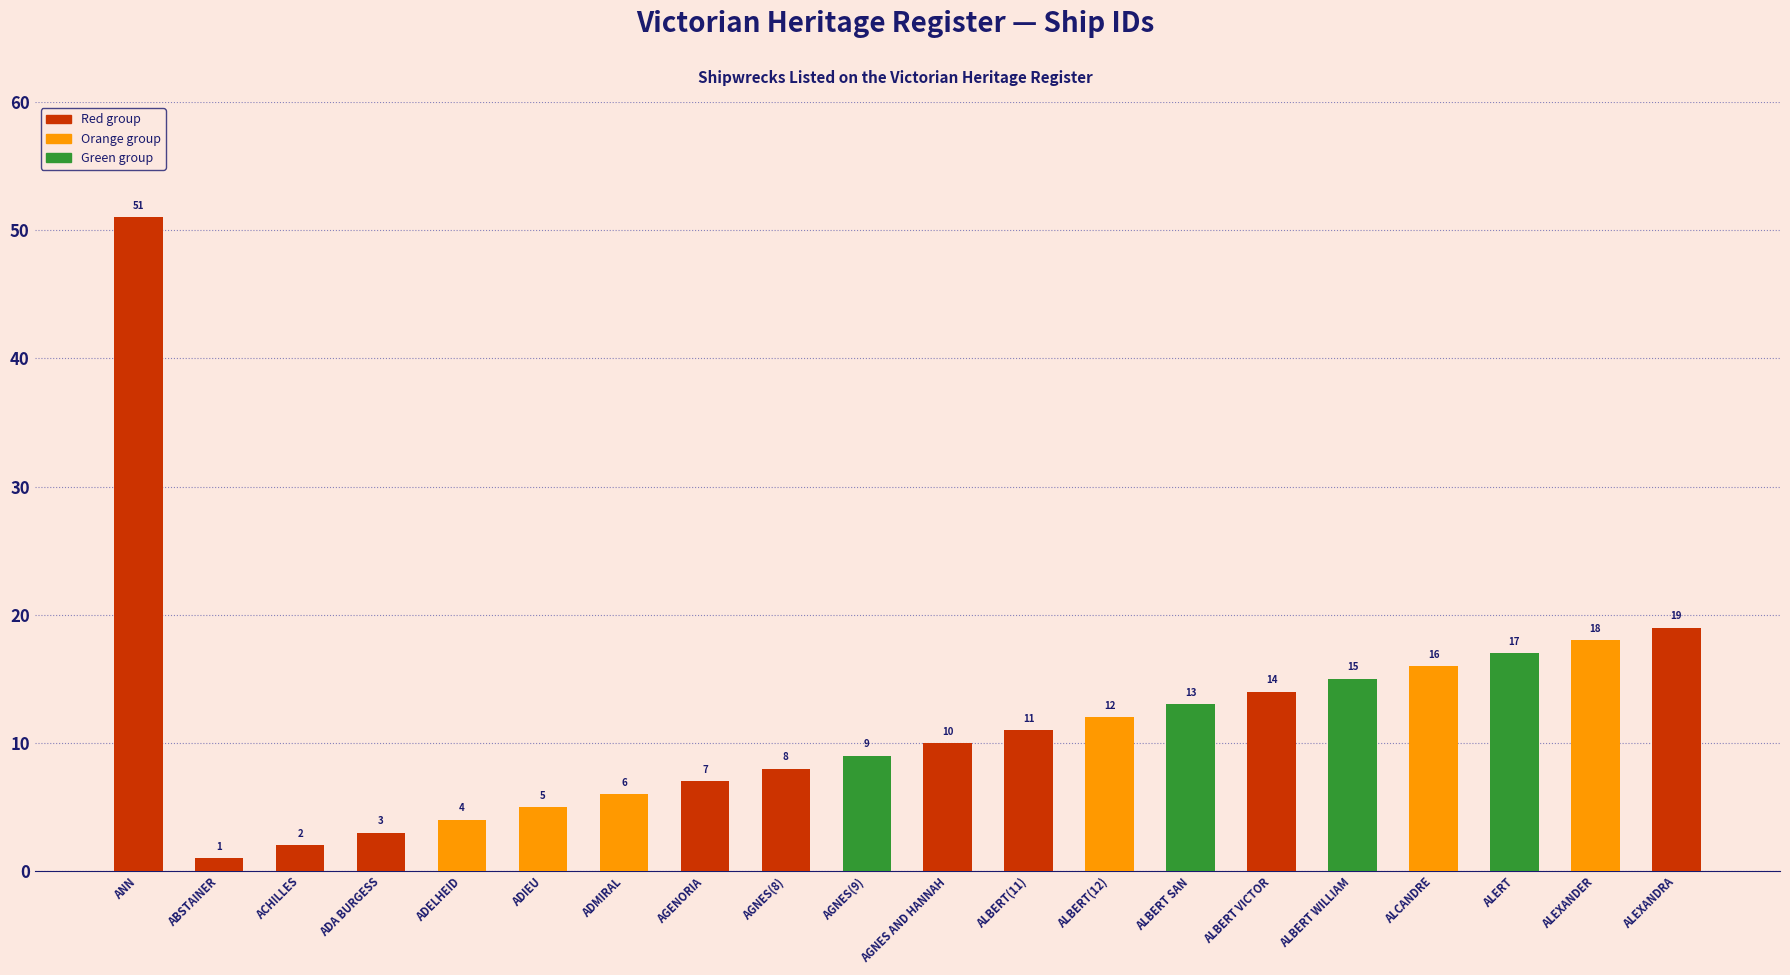

How many data points are less than 11?

10